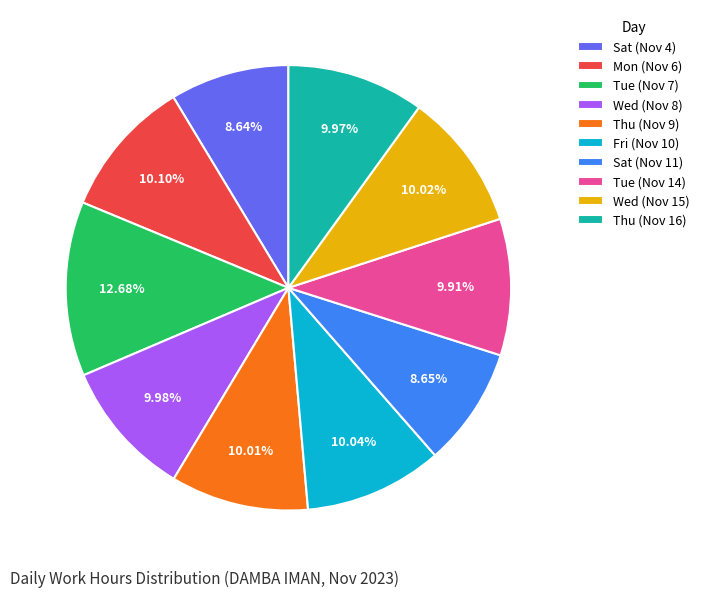

Does any single category account for the majority?

No